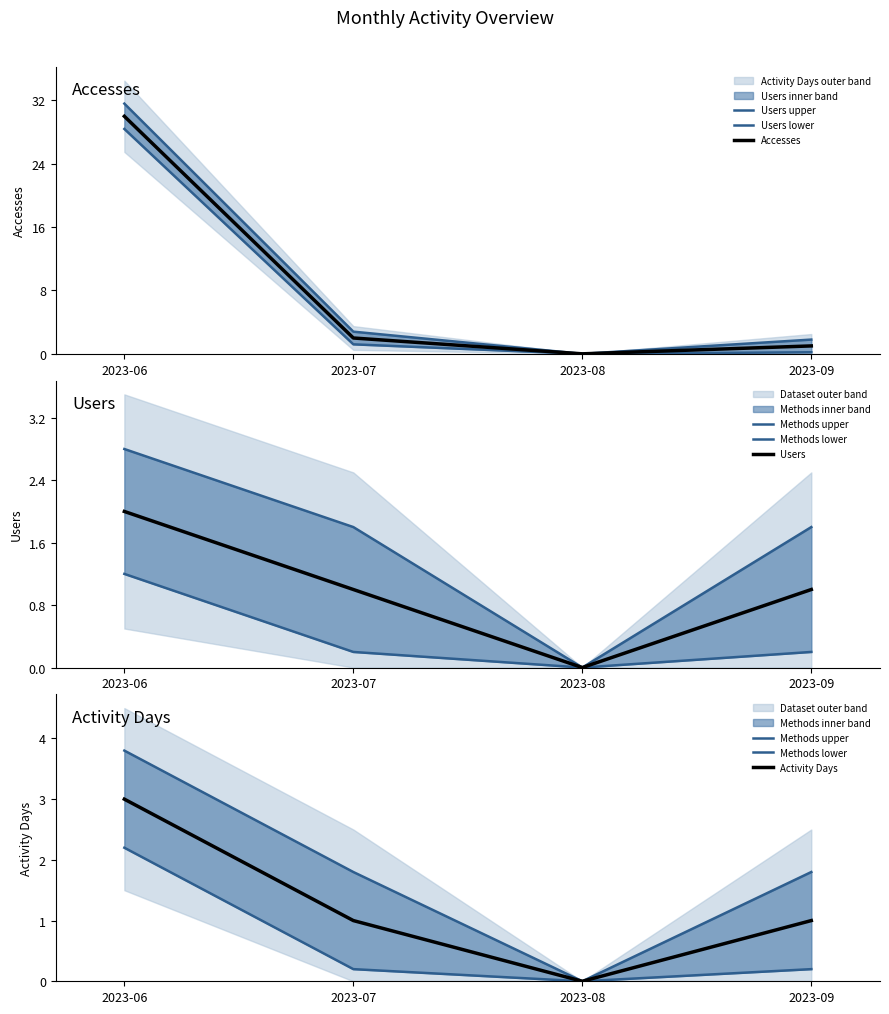

At which category does Users reach its first local valley?

2023-08